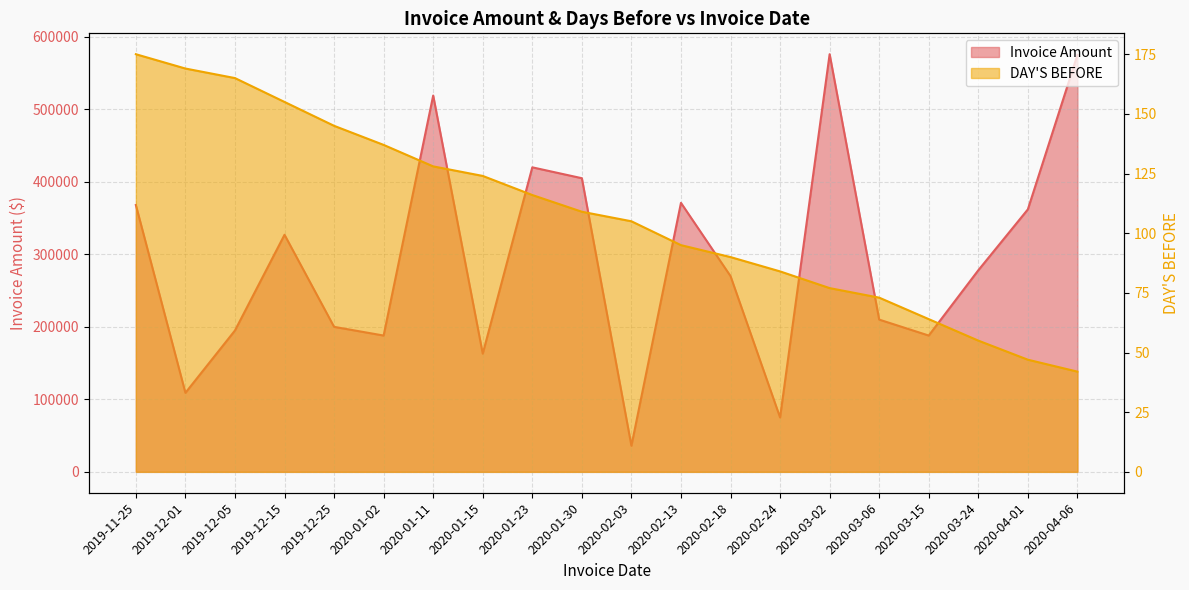

What is the label of the 4th point from the left?

2019-12-15